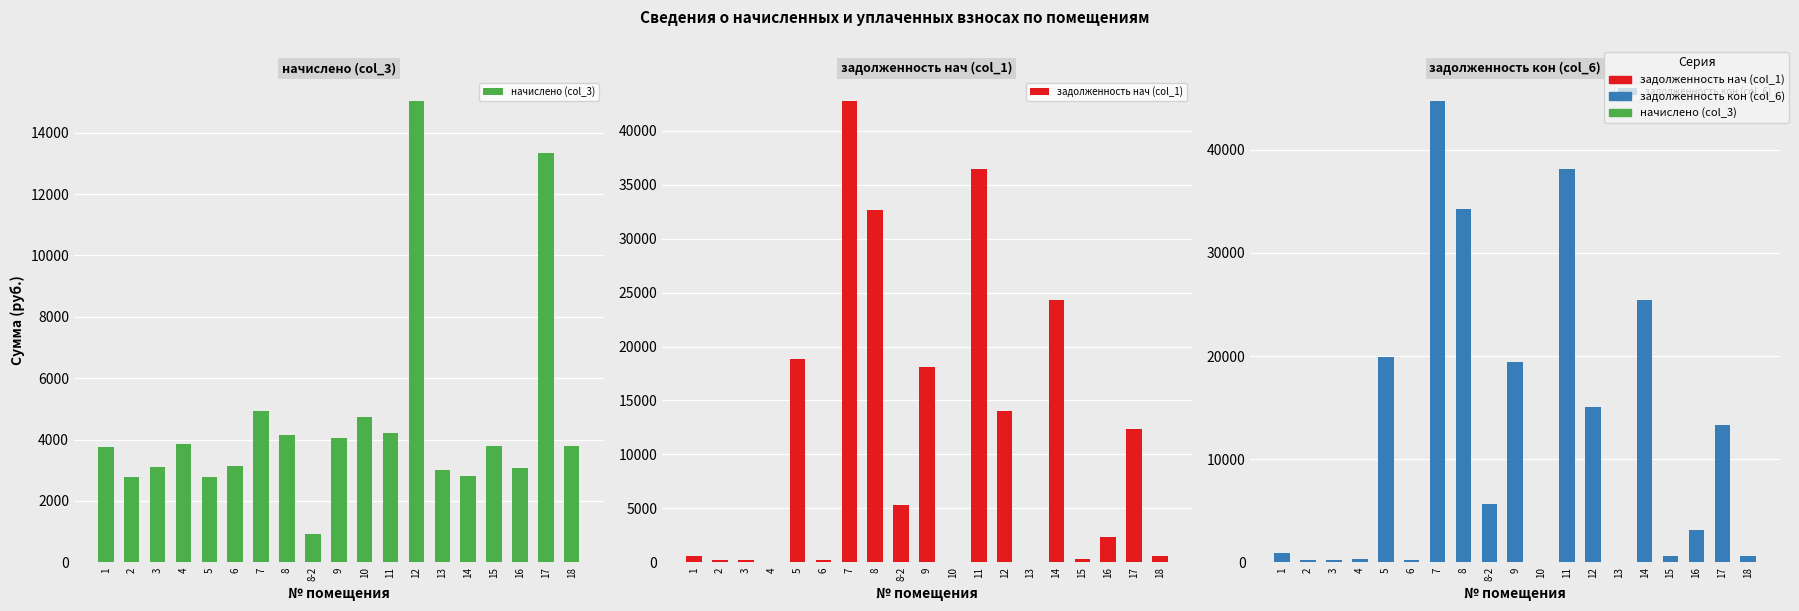

Reading left to right, extract all data points from this chart.

начислено (col_3): 3758.8	2792.0	3116.4	3854.2	2792.0	3141.8	4941.7	4153.1	934.9	4045.0	4738.2	4210.3	15041.4	3008.3	2804.8	3790.6	3071.9	13356.0	3784.2
задолженность нач (col_1): 626.5	232.7	259.7	0.0	18837.9	261.6	42771.9	32612.9	5341.1	18096.0	0.0	36441.5	13992.0	0.0	24275.9	317.5	2341.4	12402.0	633.1
задолженность кон (col_6): 940.7	232.7	259.7	292.1	19877.6	261.6	44754.9	34228.9	5680.9	19458.3	0.0	38131.0	15041.4	0.0	25401.5	633.1	3155.8	13356.0	633.7